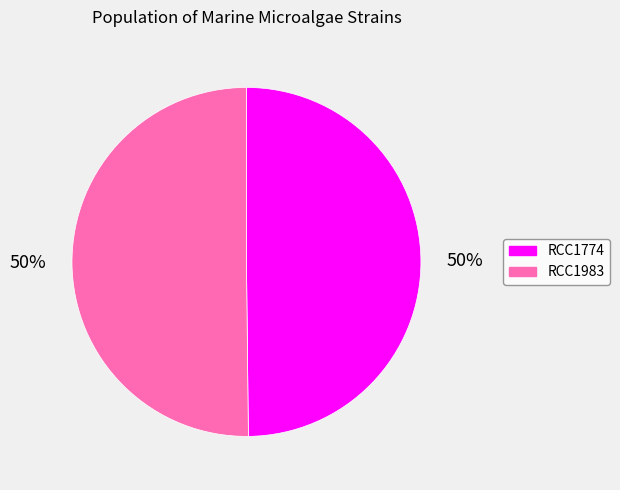

The RCC1774 slice represents 38% of the pie. True or false?

False